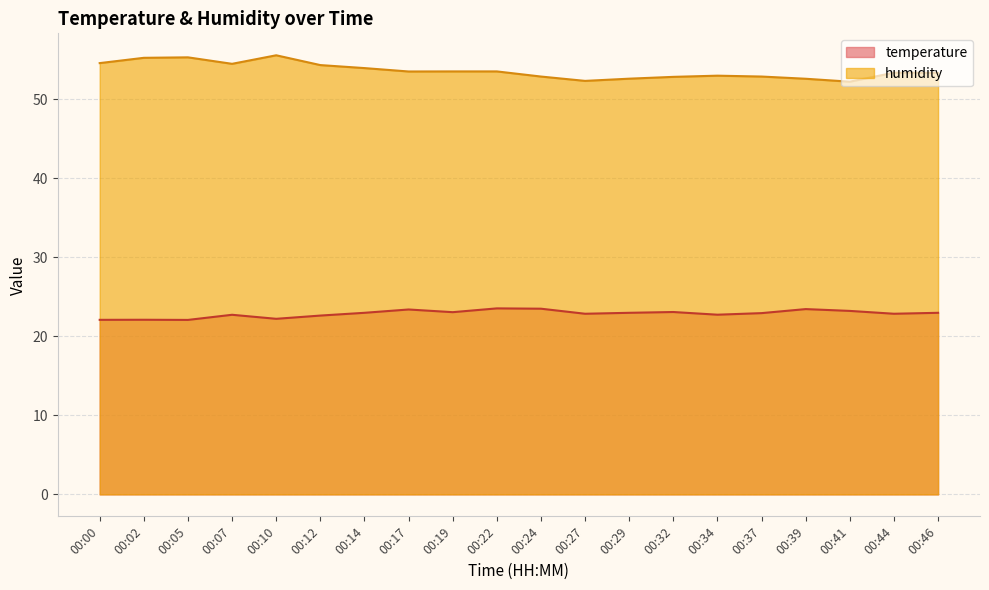

List the series in order of their peak value, lowest first.

temperature, humidity